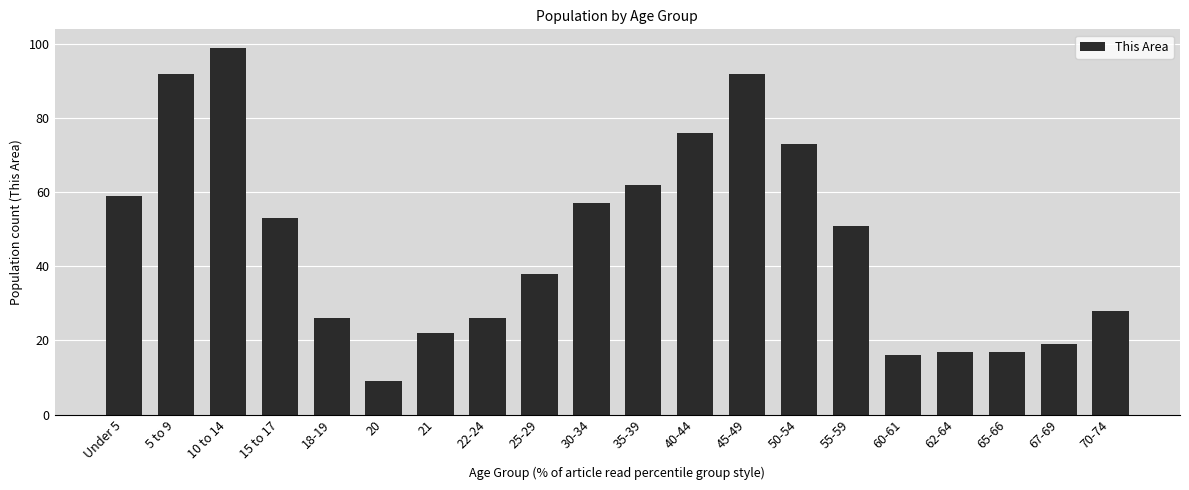

Read the value at 50-54, to the nearest 10.

70